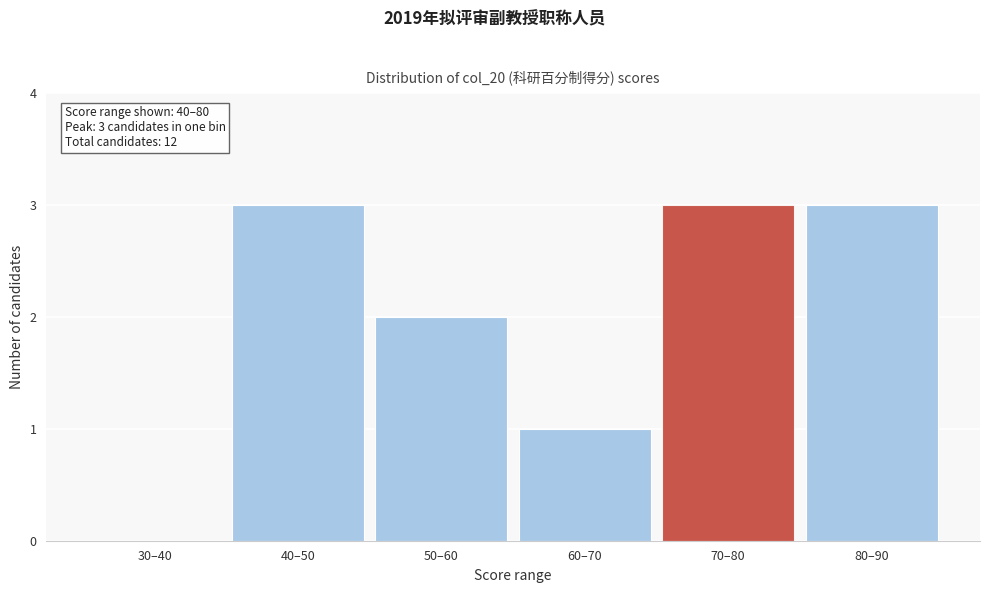

Reading left to right, list all the values displayed in this chart.

30–40=0	40–50=3	50–60=2	60–70=1	70–80=3	80–90=3